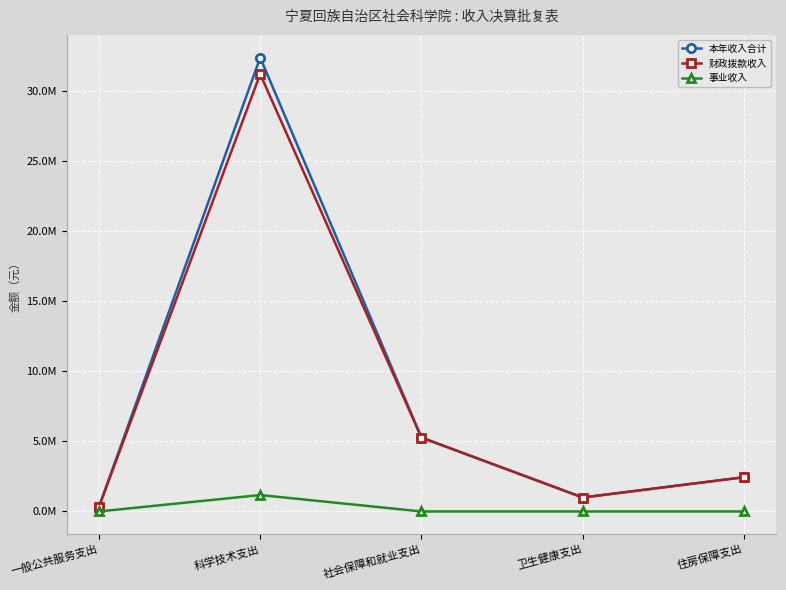

True or false: 本年收入合计 and 财政拨款收入 intersect in this chart.

False